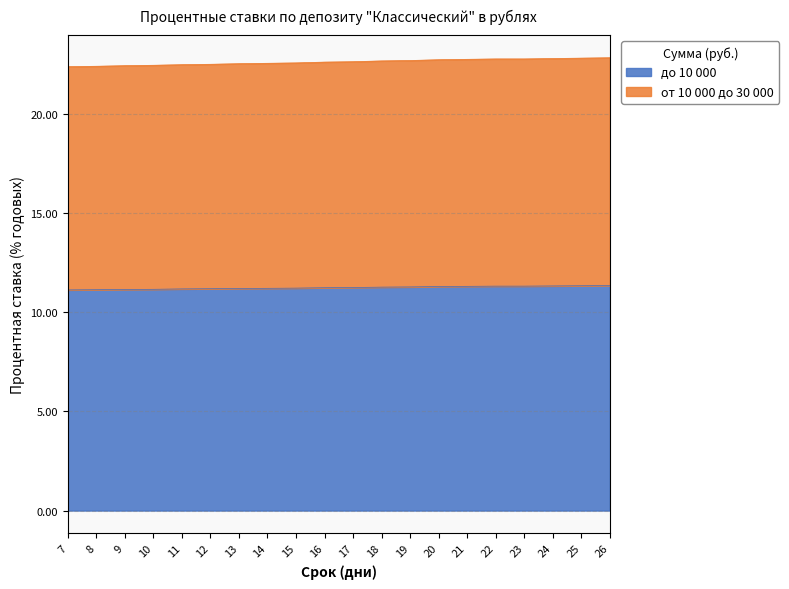

True or false: до 10 000 and от 10 000 до 30 000 intersect in this chart.

False